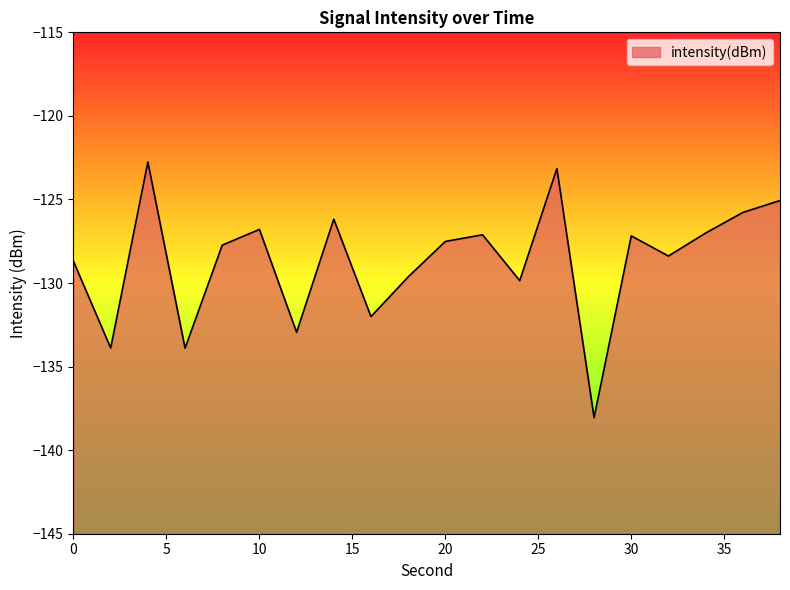

Is it true that the value at 18 is -129.6?

True